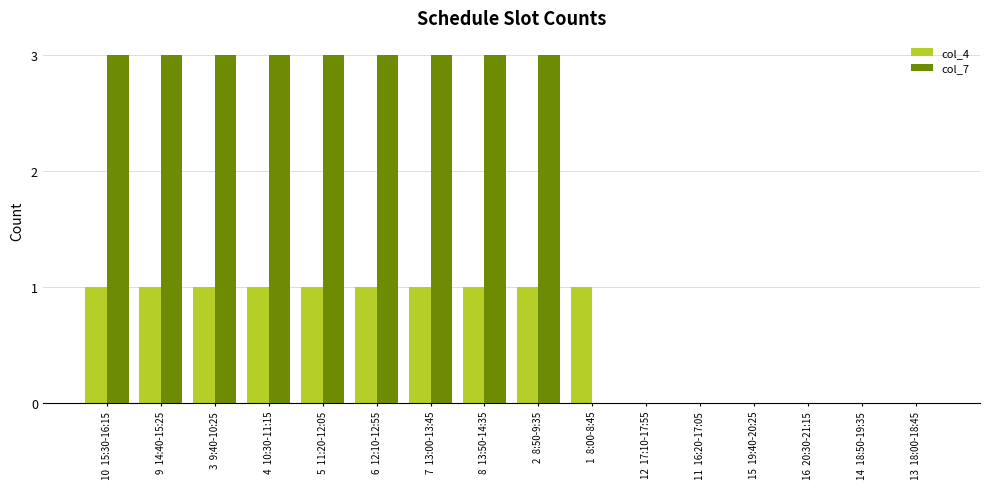

Is it true that col_7 equals 3 at 2  8:50-9:35?

True